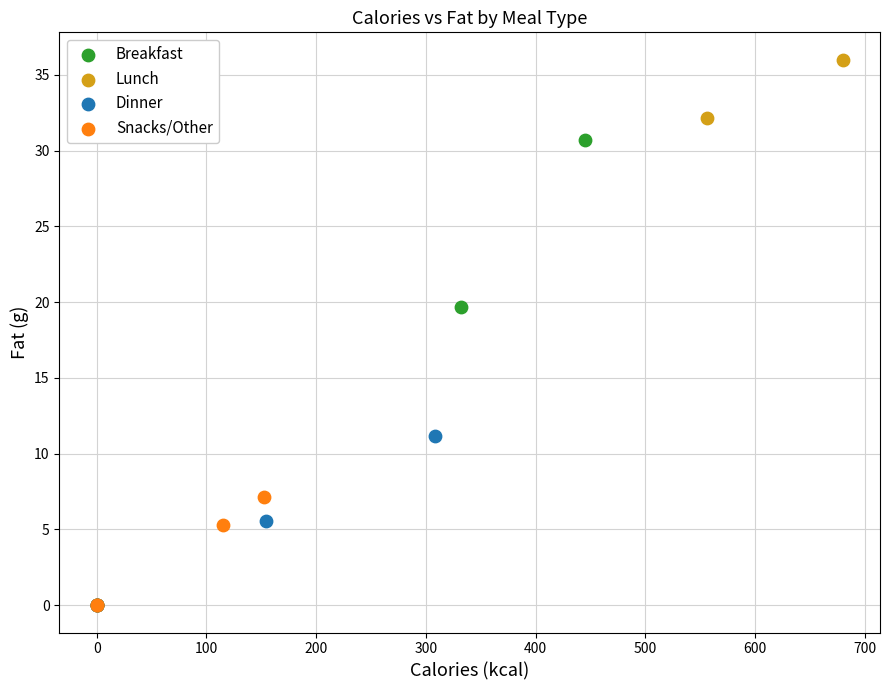

Which series has the largest Y range (max minus min)?

Lunch